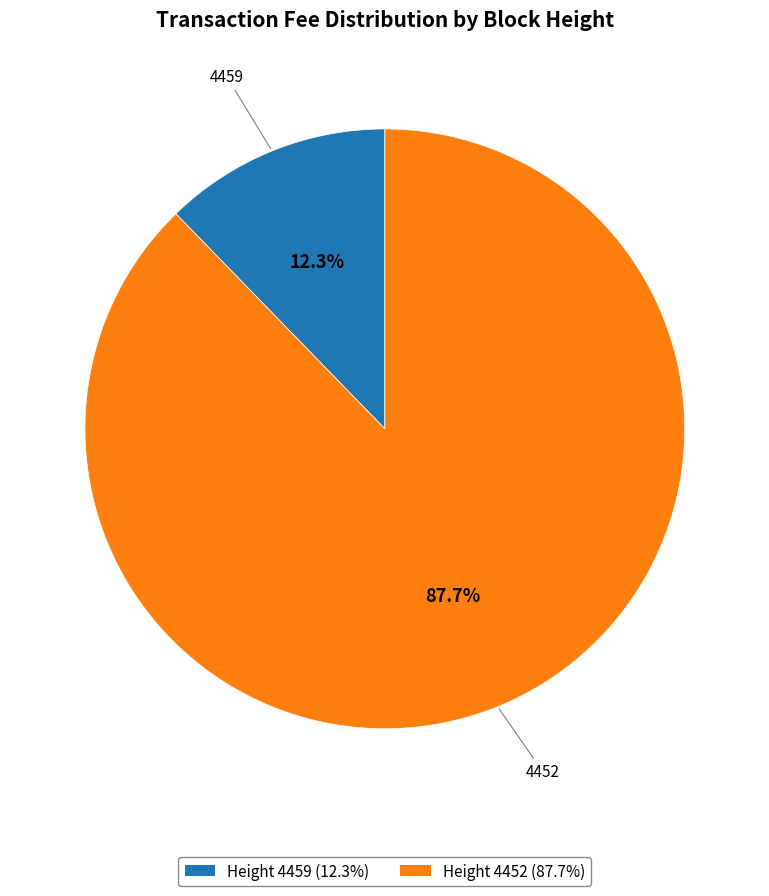

How many segments does this pie chart have?

2